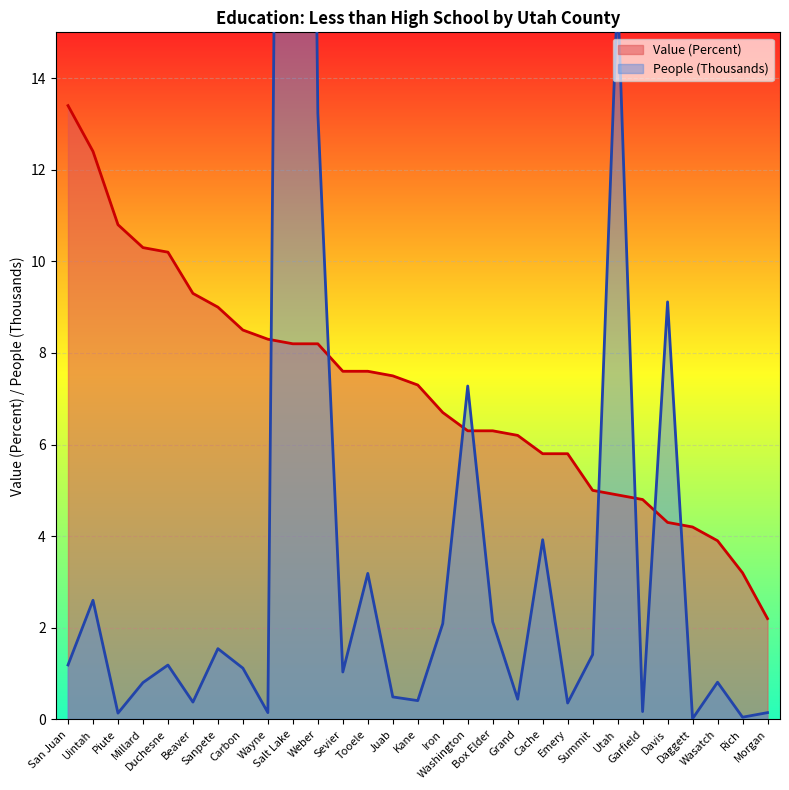

True or false: People (Thousands) and Value (Percent) cross at least once.

True